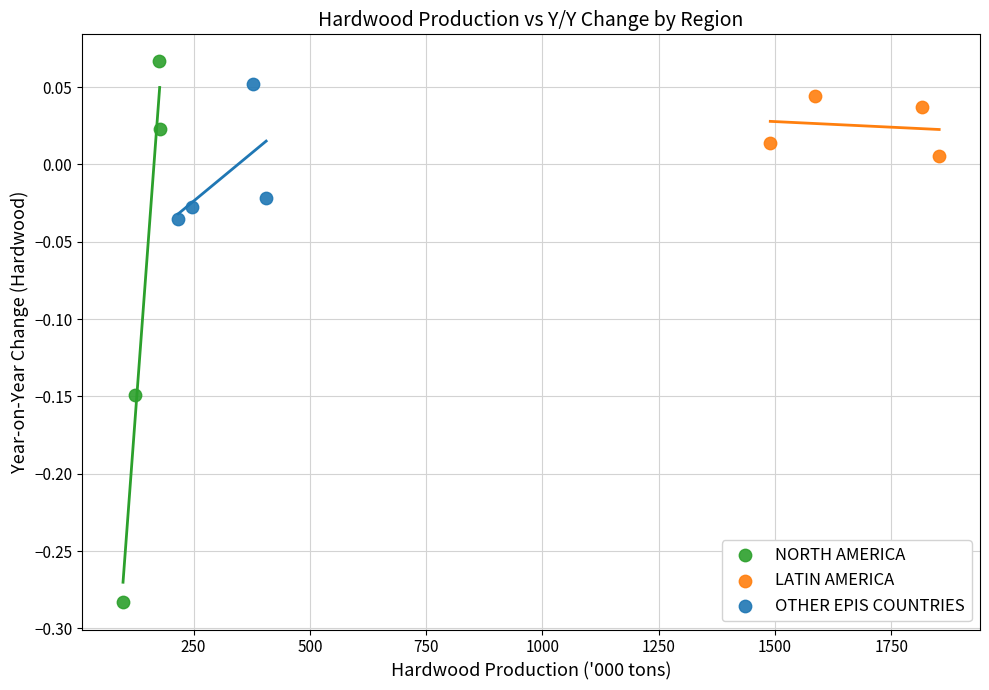

Which series contains the lowest Y value?

NORTH AMERICA